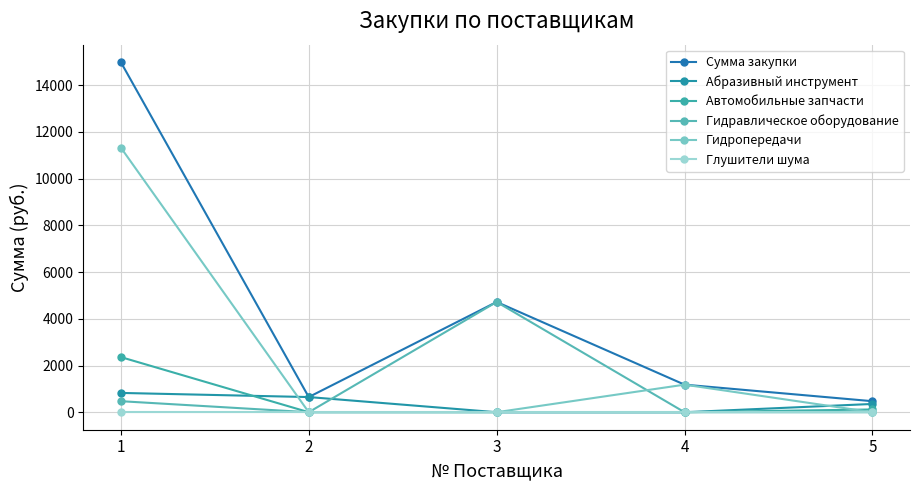

Rank the series at 3 from highest to lowest value.

Сумма закупки, Гидравлическое оборудование, Абразивный инструмент, Автомобильные запчасти, Гидропередачи, Глушители шума